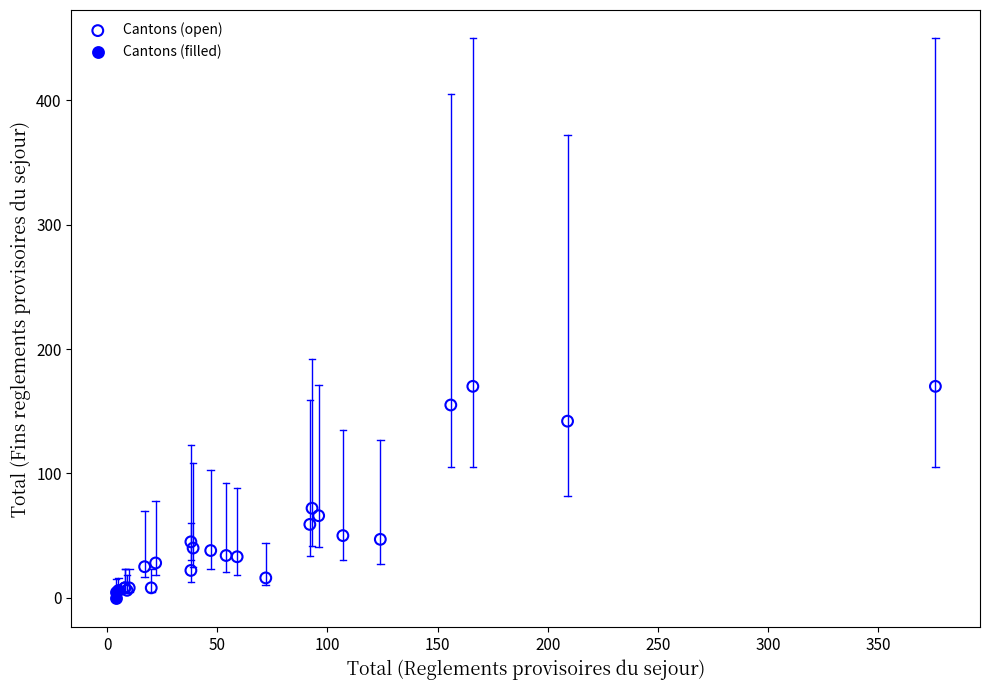

Which series reaches the minimum Y coordinate?

Cantons (filled)